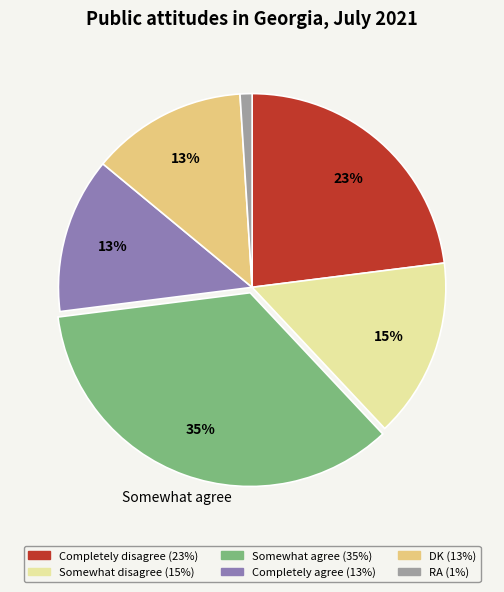

The Somewhat disagree slice represents 10% of the pie. True or false?

False